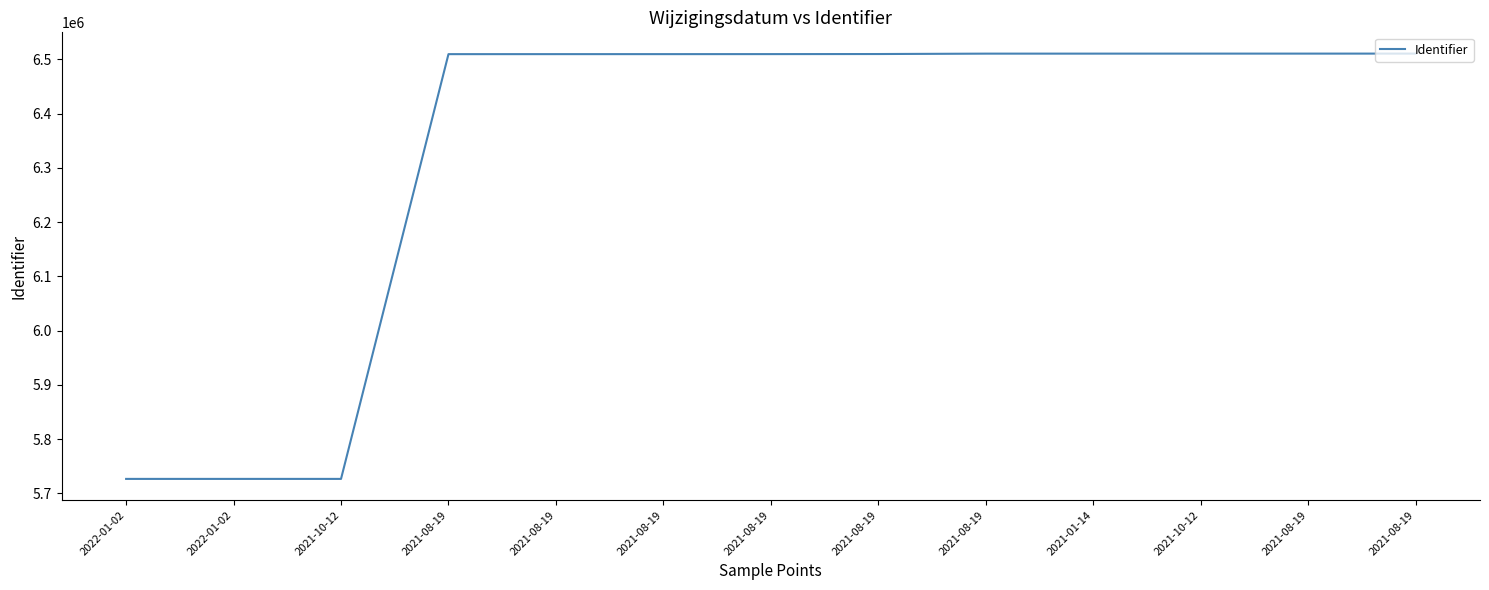

What is the smallest value displayed?

5726675